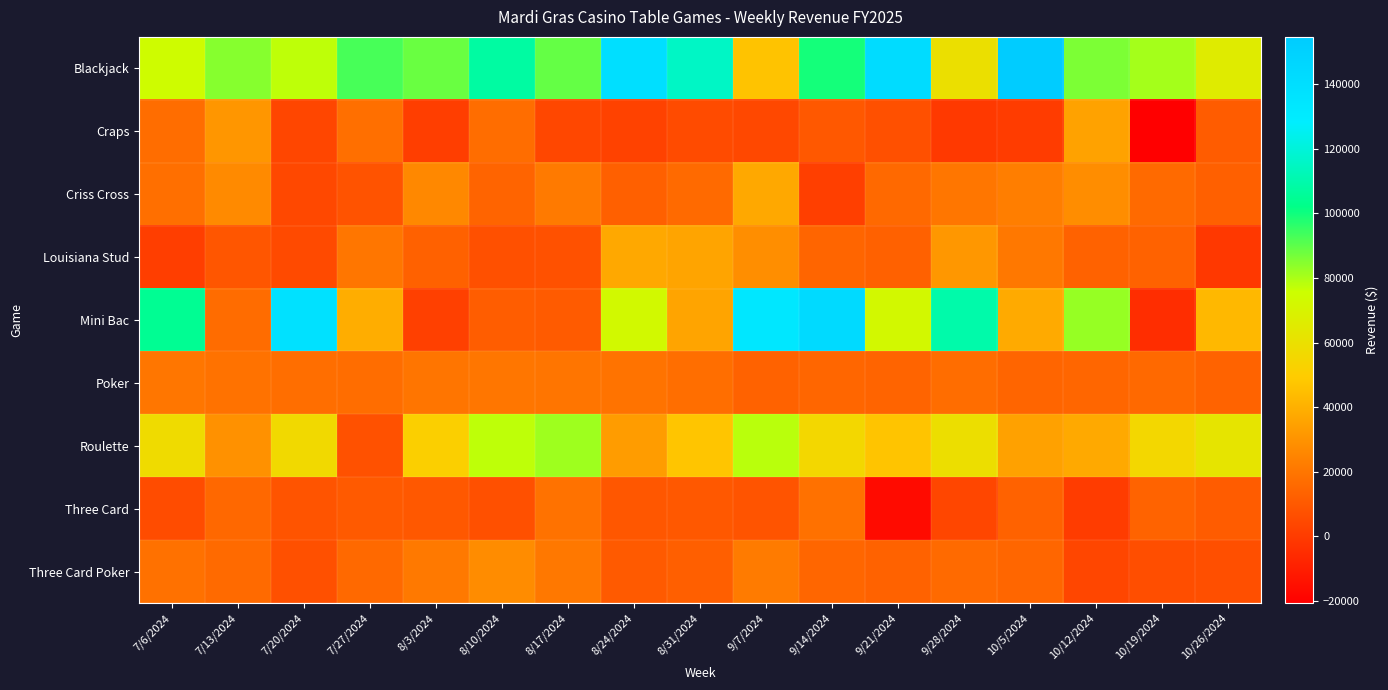

Which series has the largest total across all categories?

Blackjack